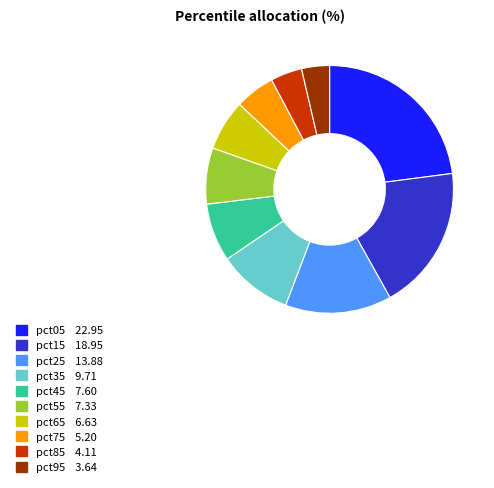

Do pct95 and pct35 together represent more than half of the pie?

No